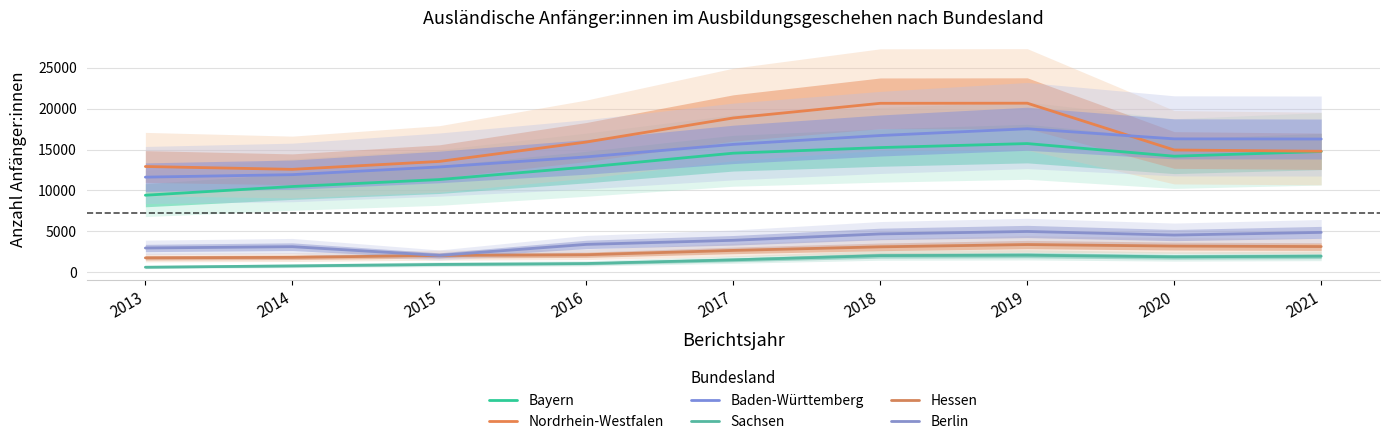

How many lines are shown in the chart?

6